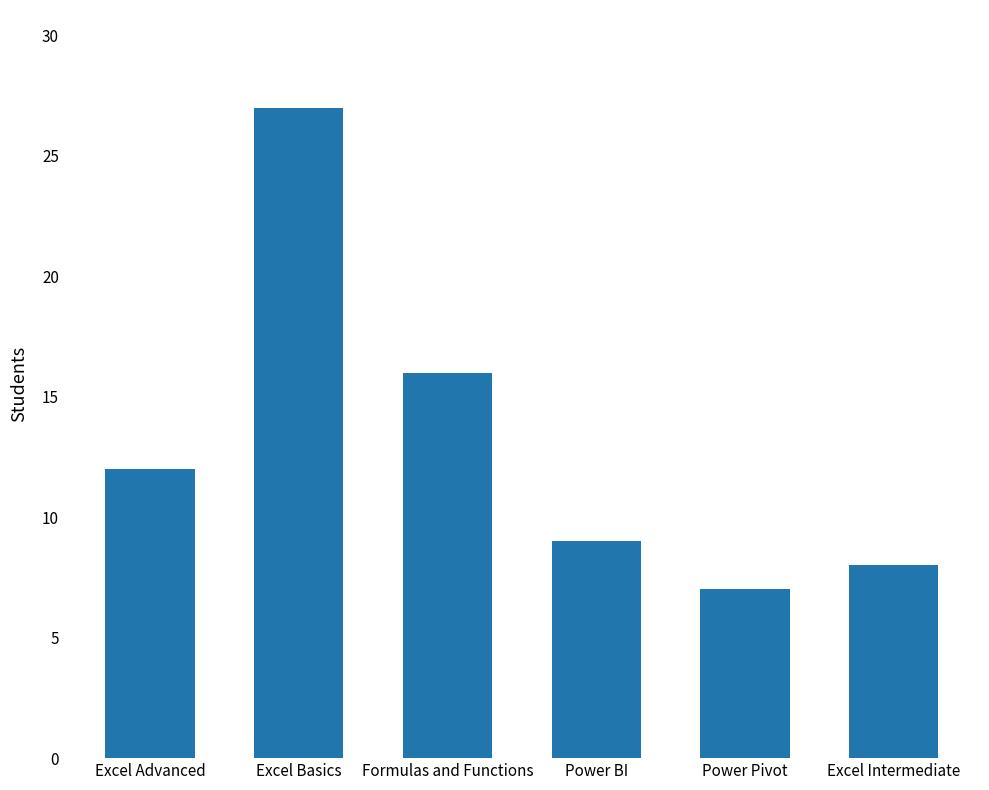

What is the minimum value shown in the chart?

7